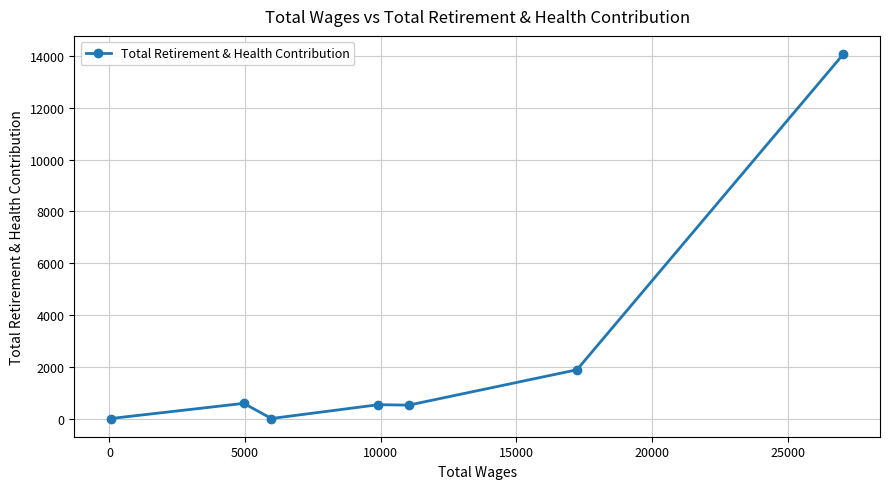

What is the sum of all values?

17593